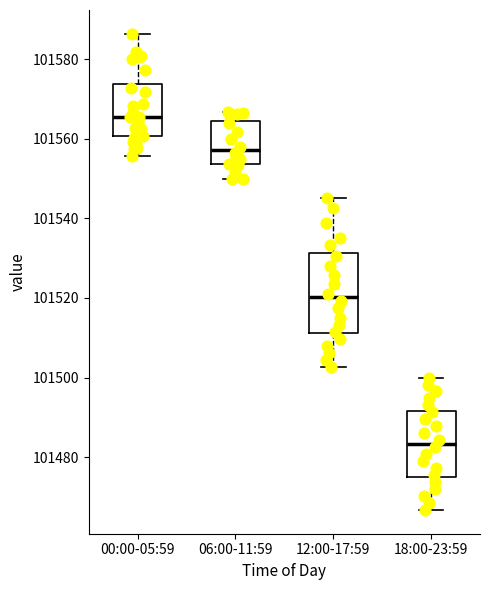

Which box is the tallest, from its lower edge to its upper edge?

12:00-17:59